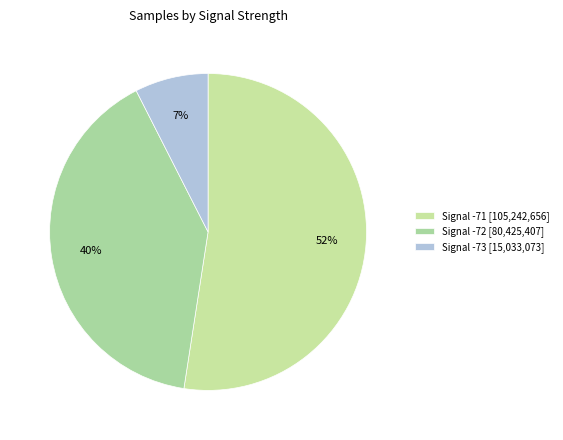

How many slices are in this pie chart?

3